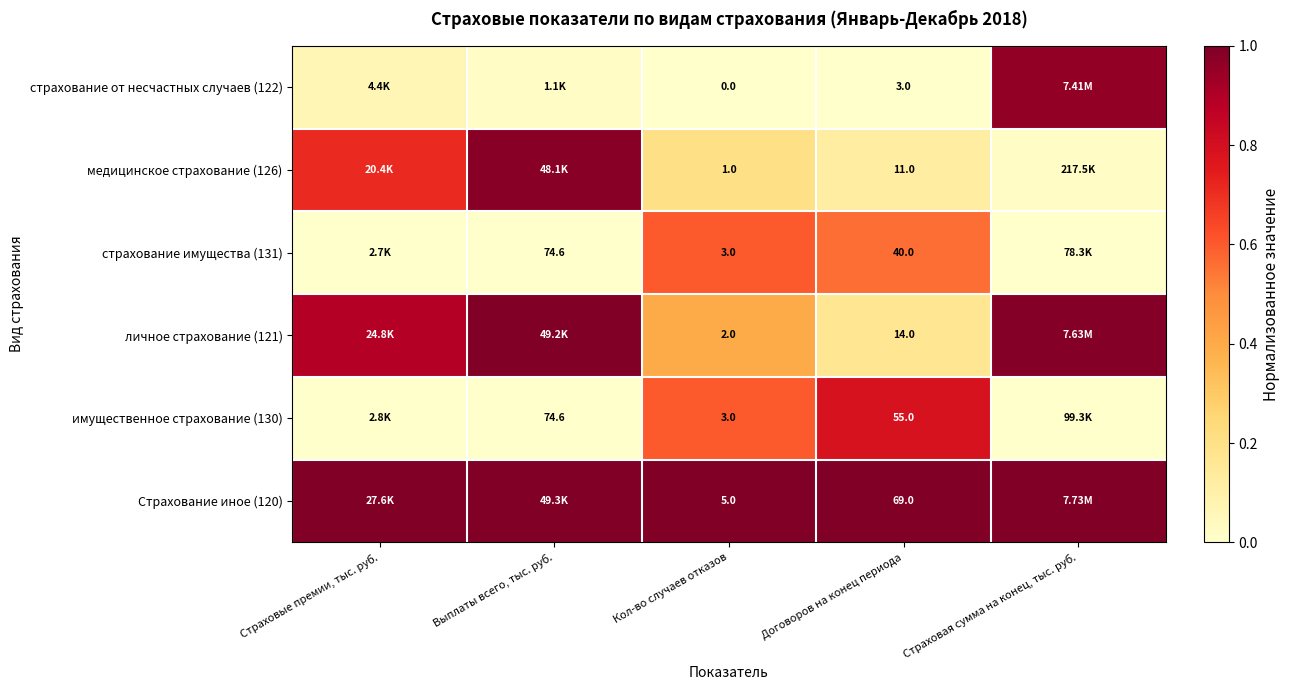

At which label does страхование имущества (131) reach its minimum?

Страховые премии, тыс. руб.